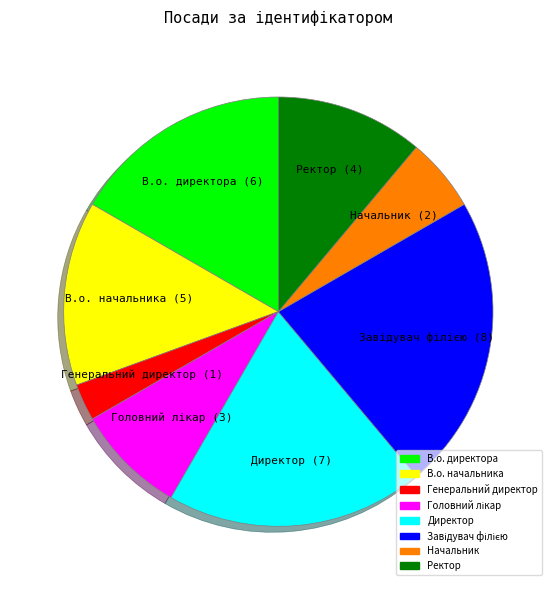

Which has a higher value, Генеральний директор or Директор?

Директор